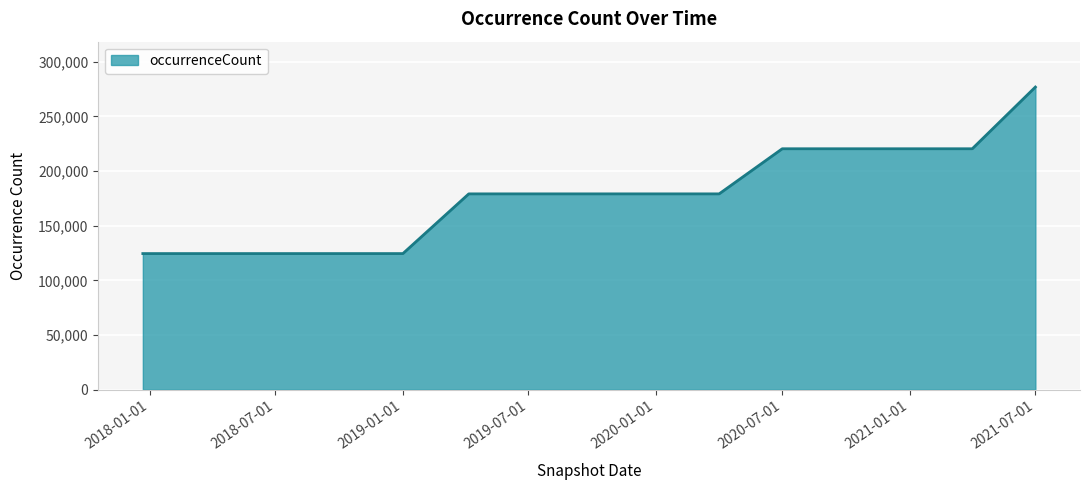

What is the minimum value shown in the chart?

124500